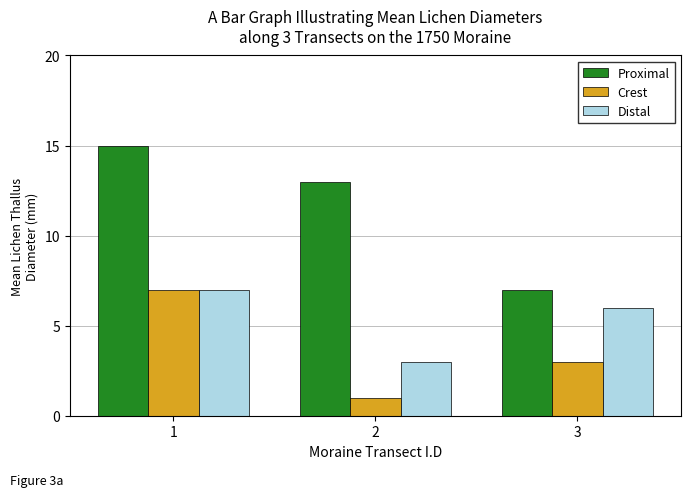

What is the difference between the Distal values at 3 and 1?

1